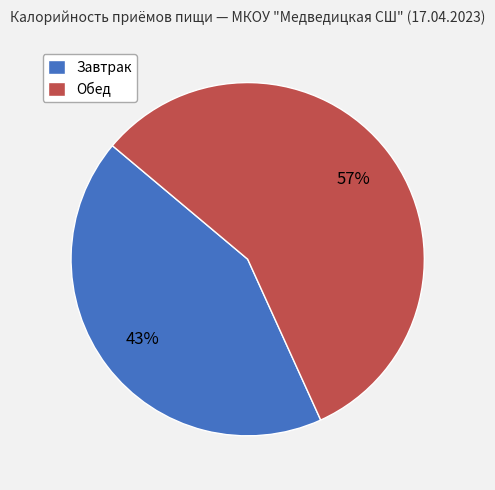

Between Обед and Завтрак, which is larger?

Обед